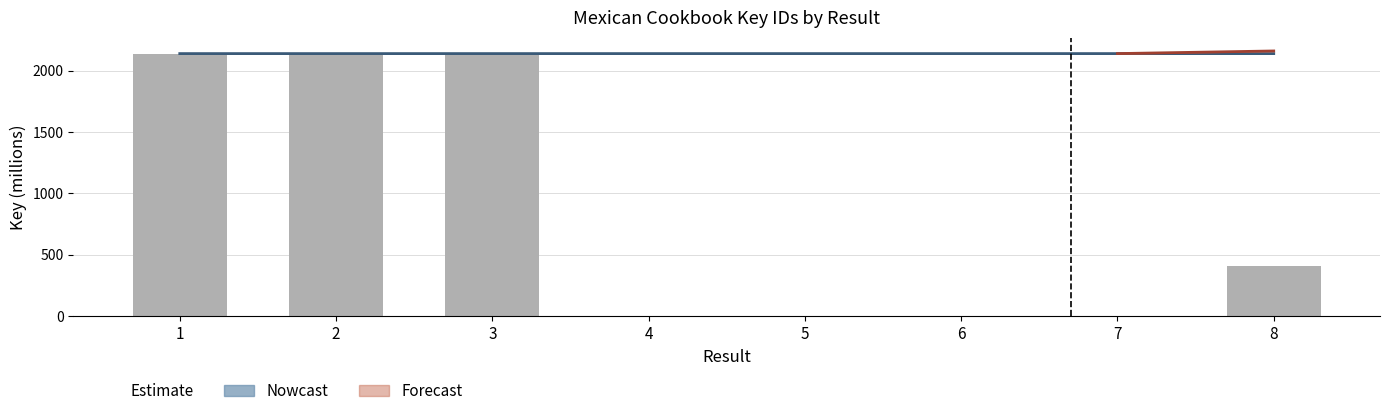

Reading right to left, list all the values displayed in this chart.

410.0	0.2	1.2	1.3	1.1	2137.7	2137.7	2137.7